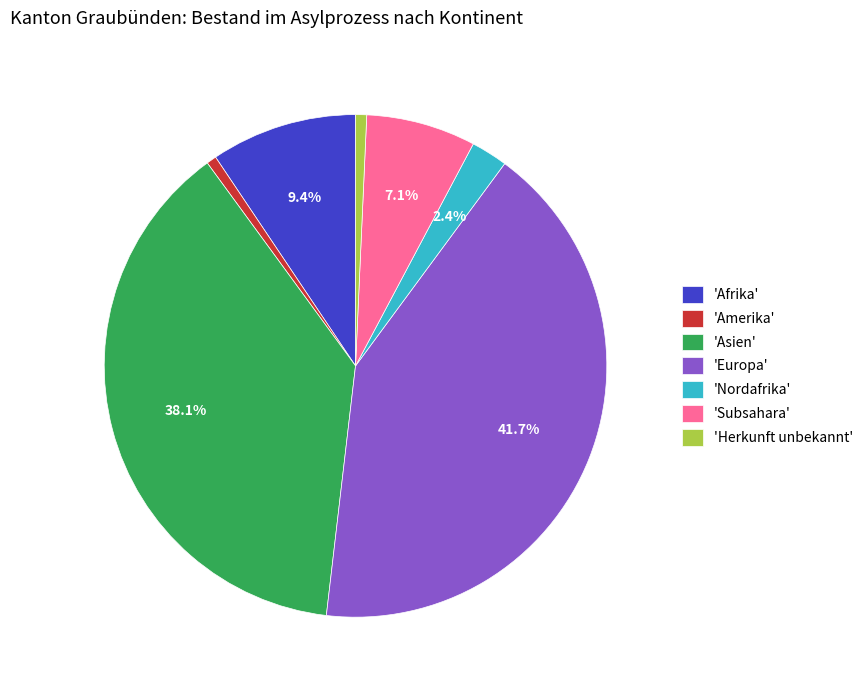

What is the largest slice in the pie chart?

'Europa'